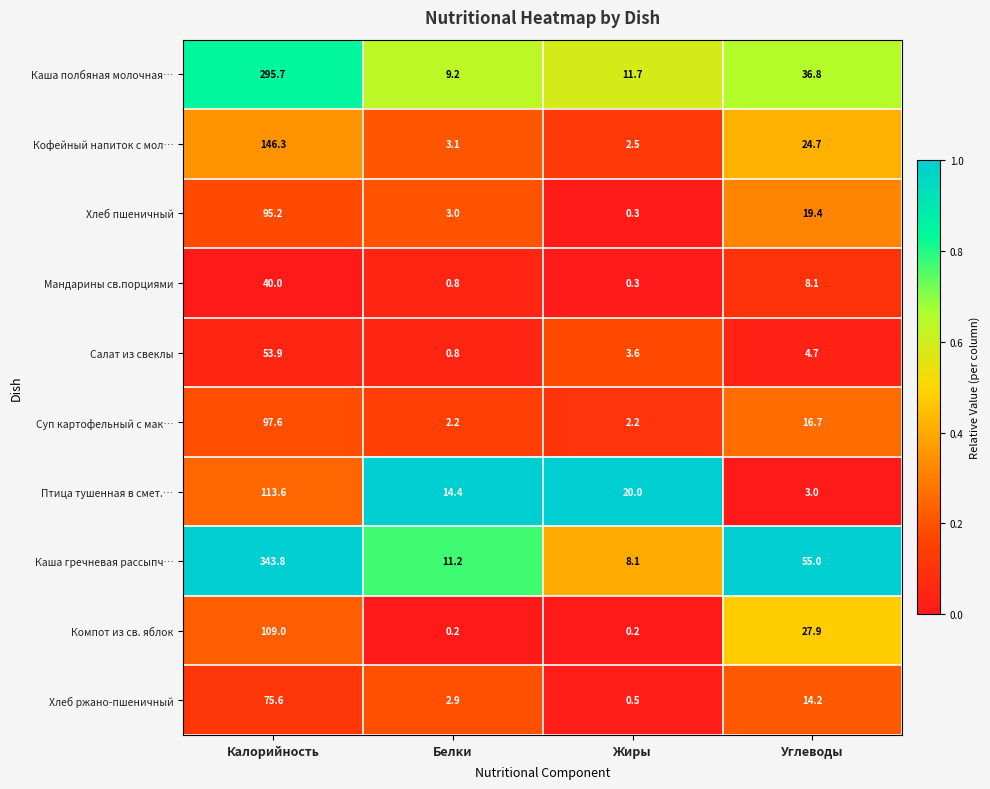

Which series has the largest range (max minus min)?

Каша гречневая рассыпч…